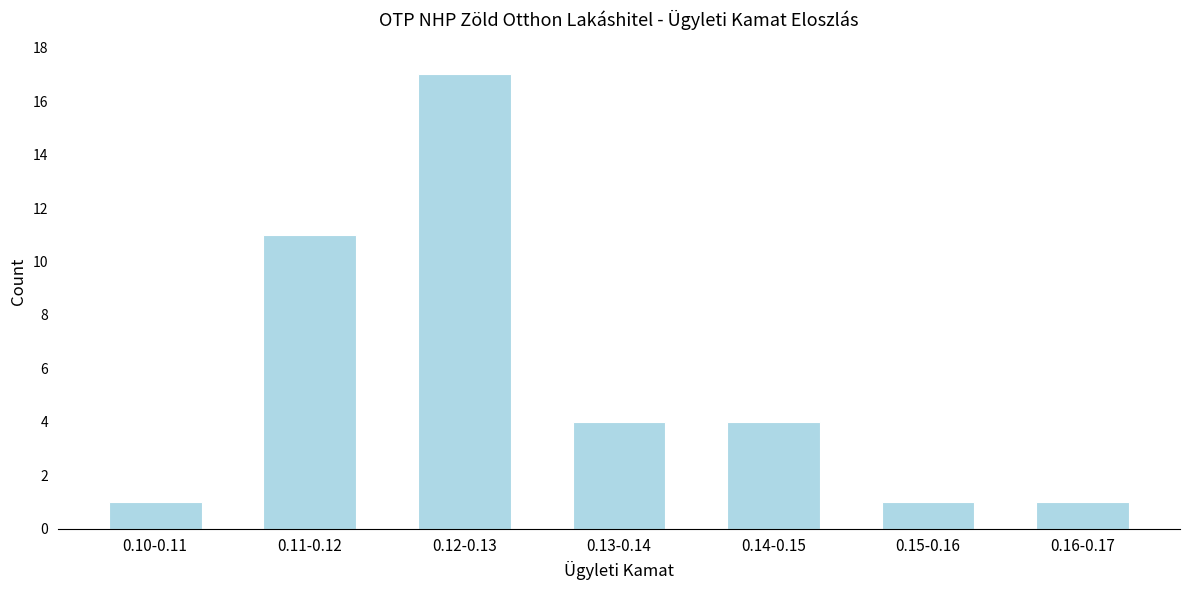

Reading right to left, extract all data points from this chart.

1	1	4	4	17	11	1